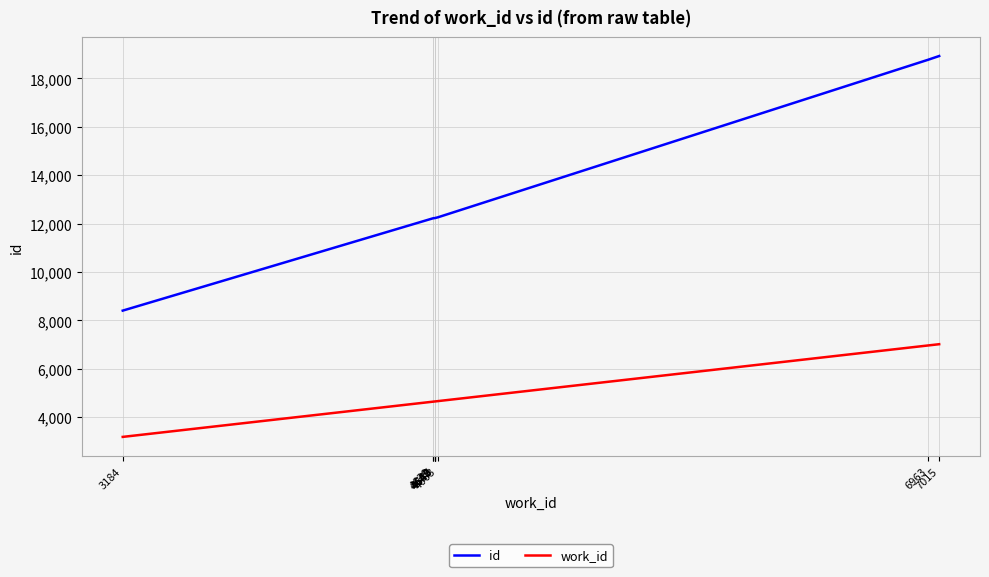

Rank the series by their maximum value, from lowest to highest.

work_id, id